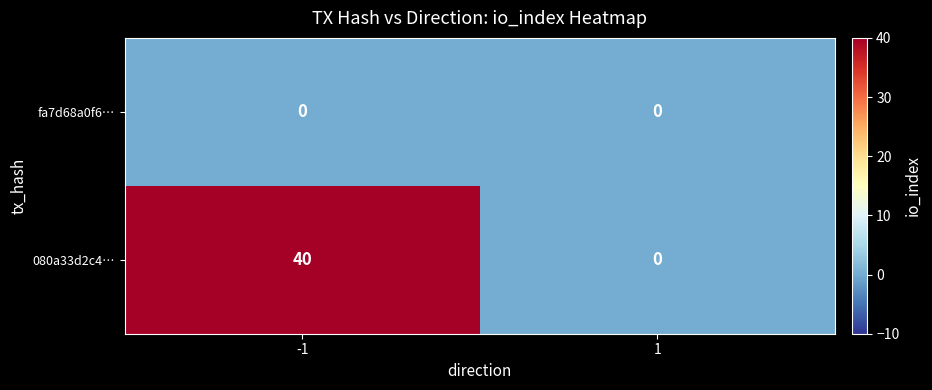

At -1, list the series in order from smallest to largest.

fa7d68a0f6…, 080a33d2c4…